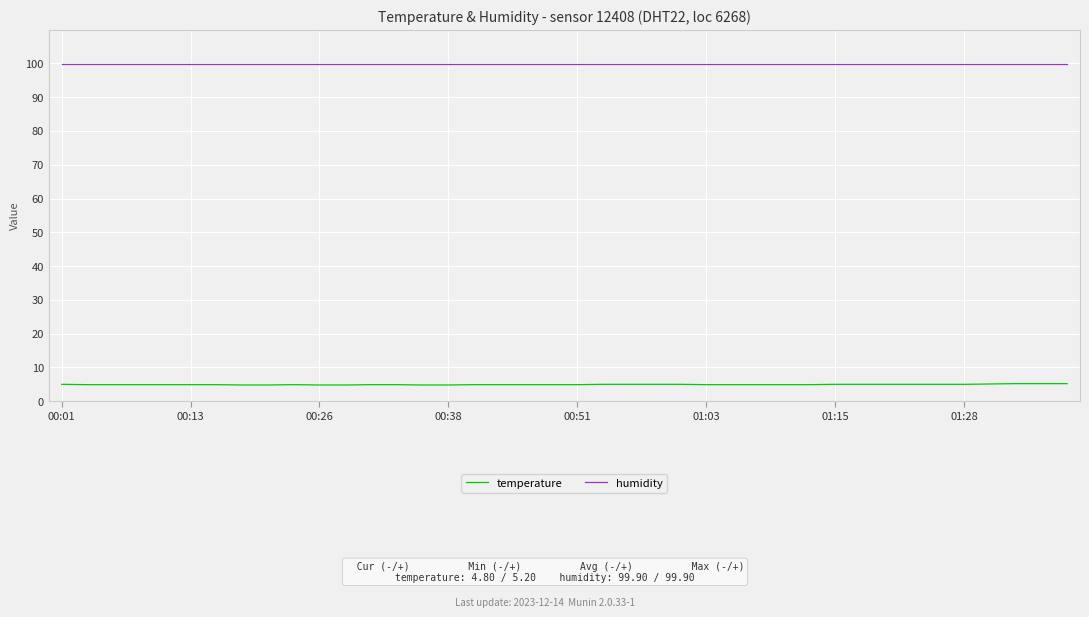

Which series has the largest total across all categories?

humidity